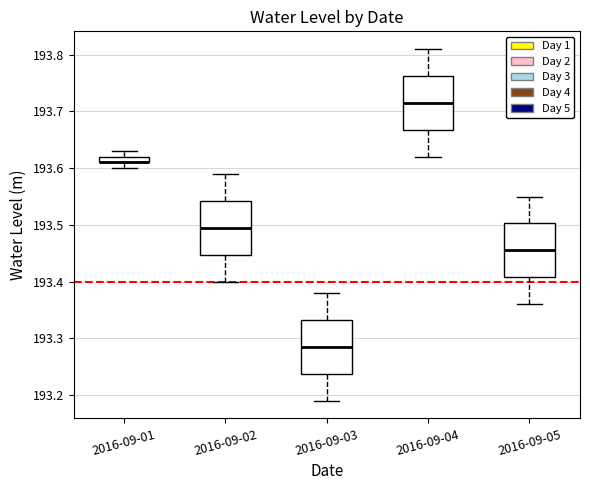

Where is the upper edge of the box for 2016-09-05 on the y-axis? The values are not printed on the chart, so give them approximately, as read against the axis.

193.50